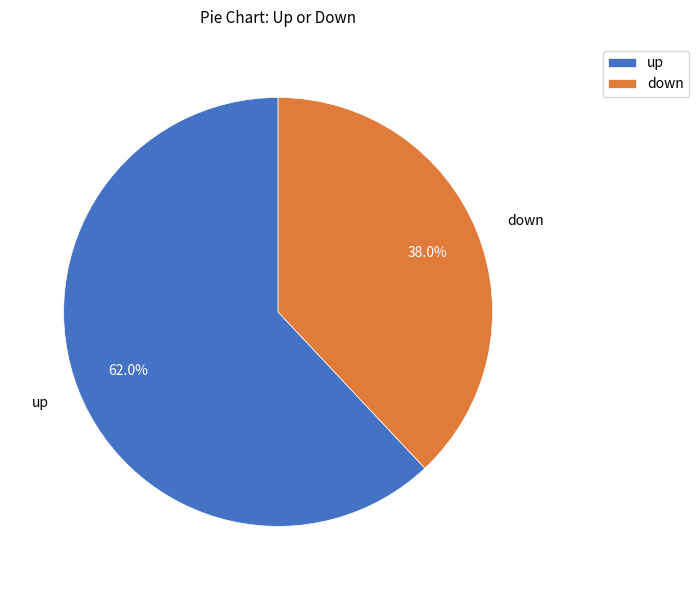

To the nearest percent, what is the combined percentage of down and up?

100%